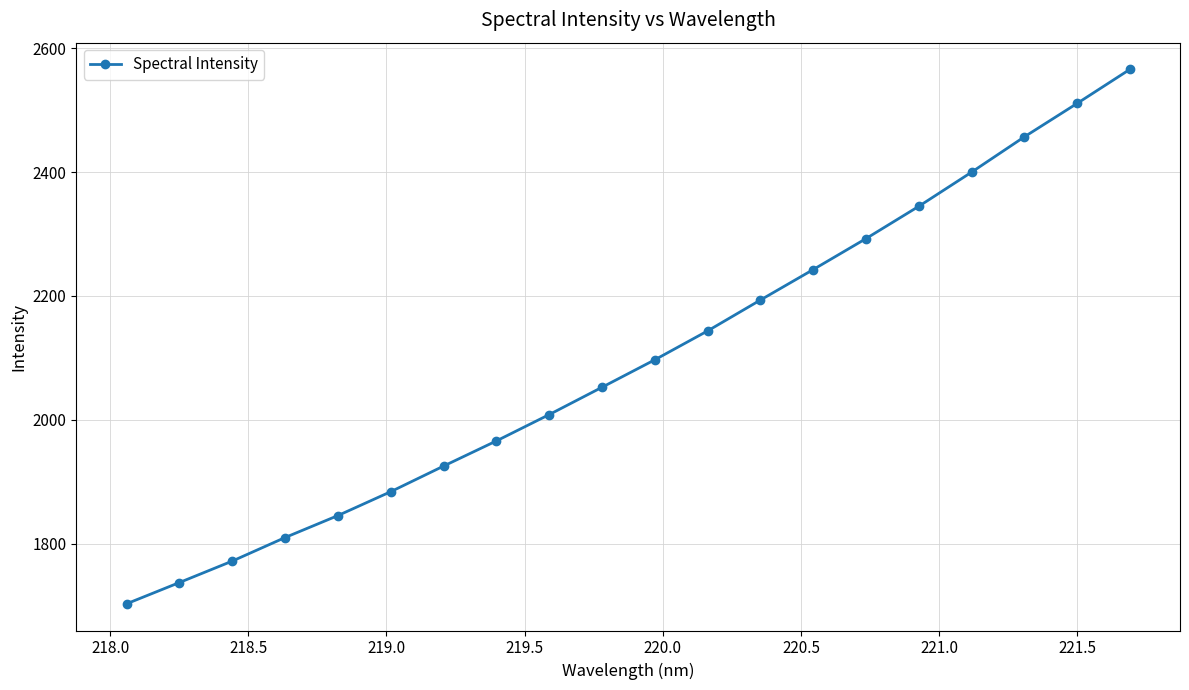

What is the minimum value shown in the chart?

1702.9